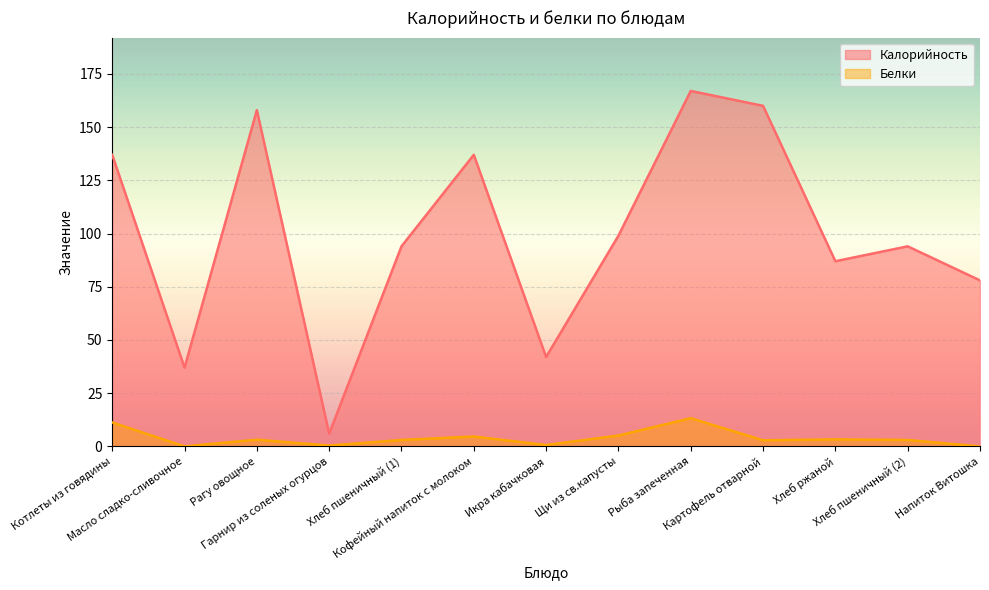

Reading left to right, list all the values displayed in this chart.

Калорийность: 137.0	37.0	158.0	6.0	94.0	137.0	42.0	99.0	167.0	160.0	87.0	94.0	78.0
Белки: 11.3	0.0	3.2	0.4	3.0	4.7	0.7	5.1	13.3	2.9	3.3	3.0	0.0